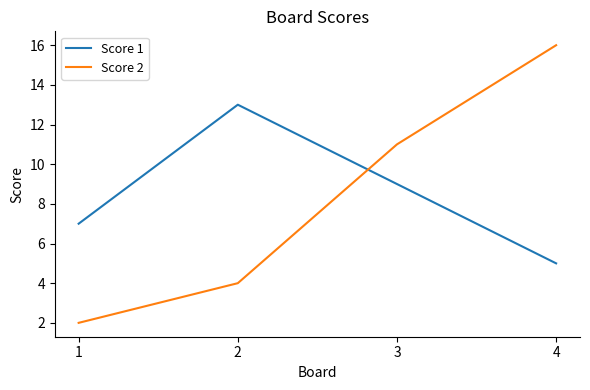

True or false: Score 2 has more than 1 points higher than both neighbors.

False